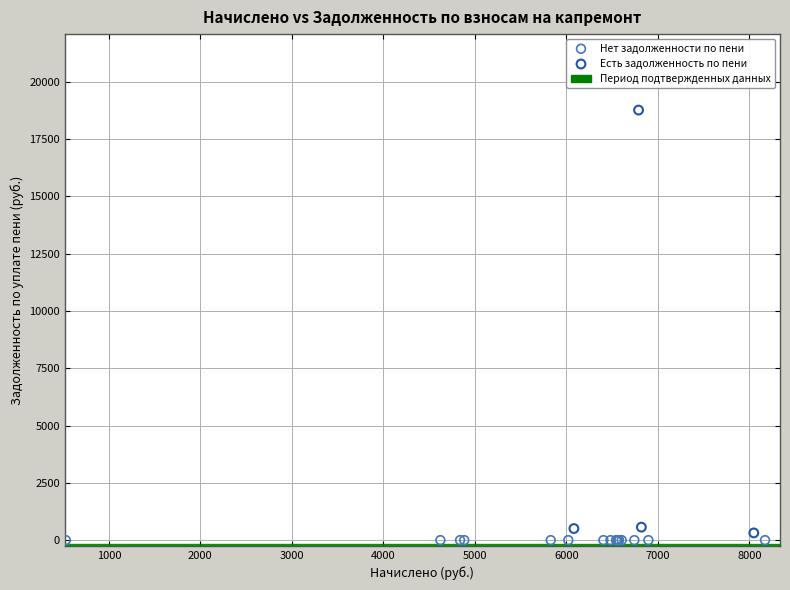

Which series reaches the maximum Y coordinate?

Есть задолженность по пени